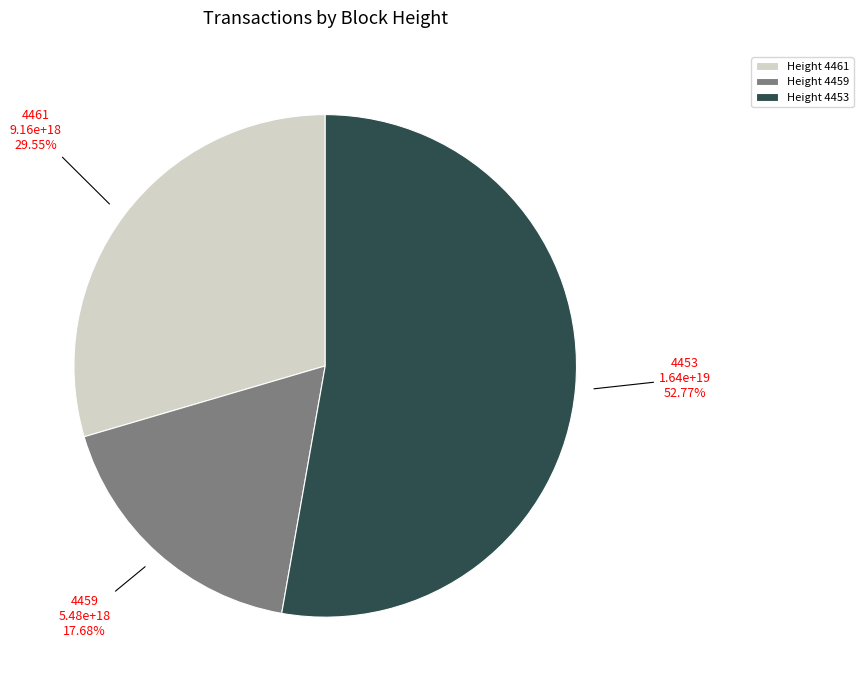

What is the majority slice?

Height 4453